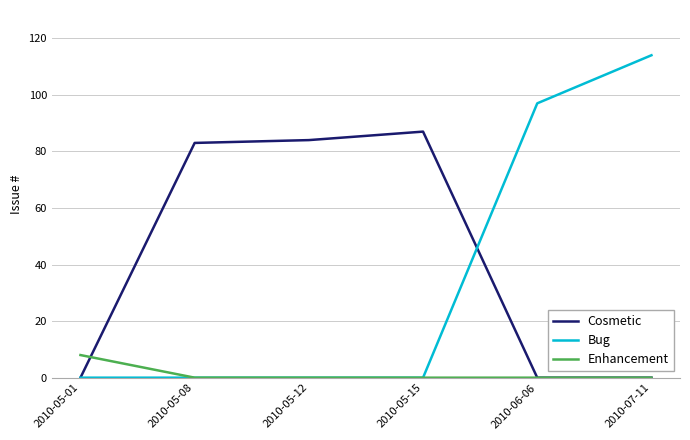

List the series in order of their peak value, lowest first.

Enhancement, Cosmetic, Bug